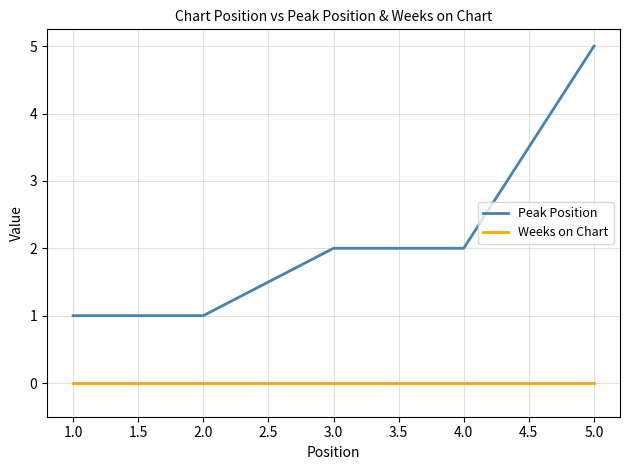

True or false: Peak Position and Weeks on Chart cross at least once.

False